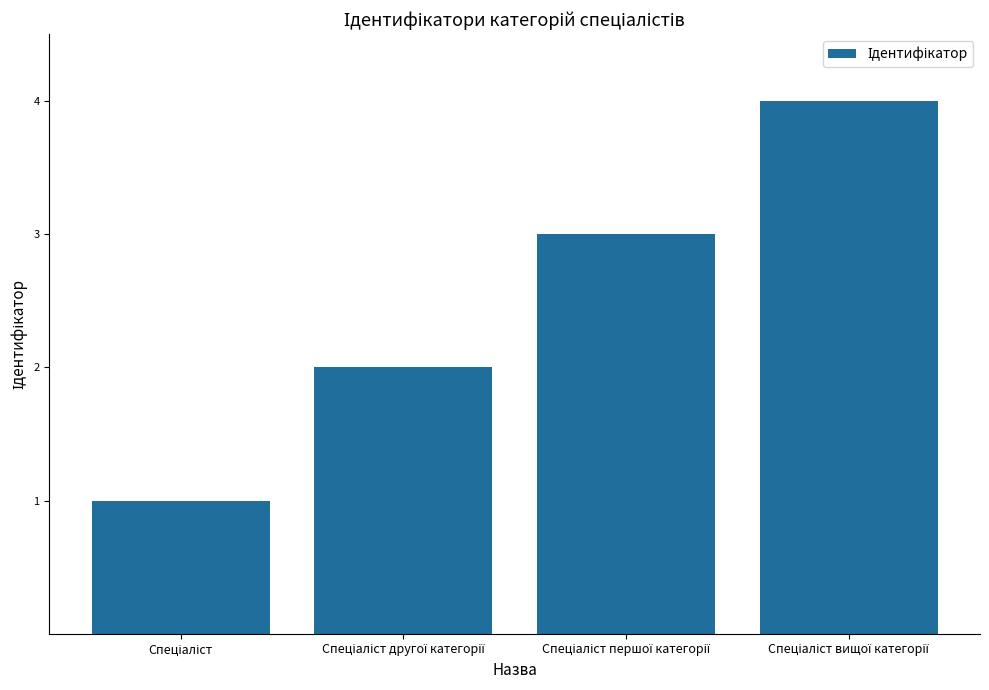

What is the difference between the maximum and minimum values?

3